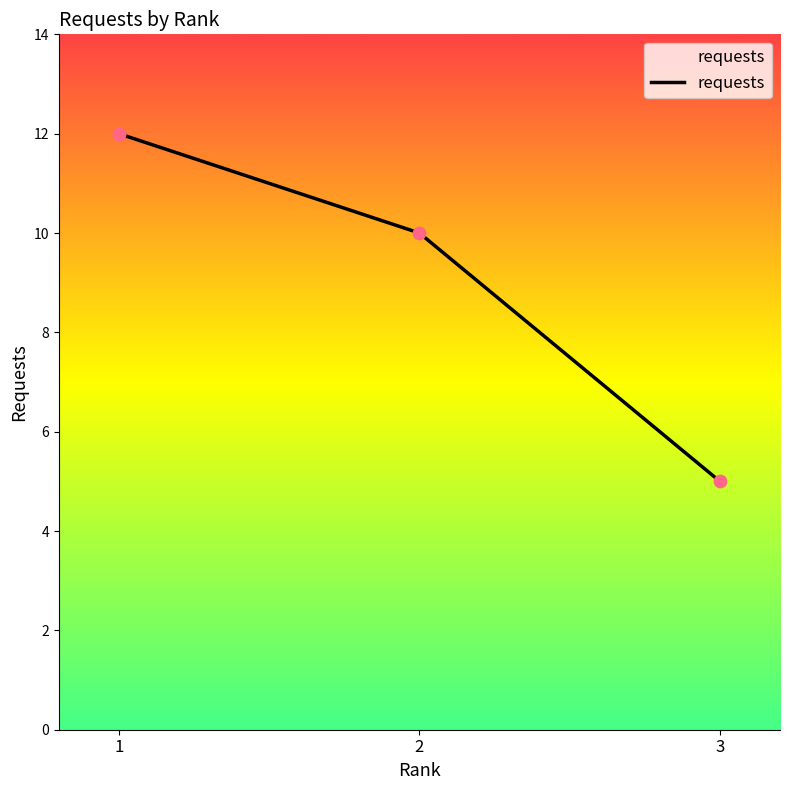

Which has a higher value, 1 or 3?

1